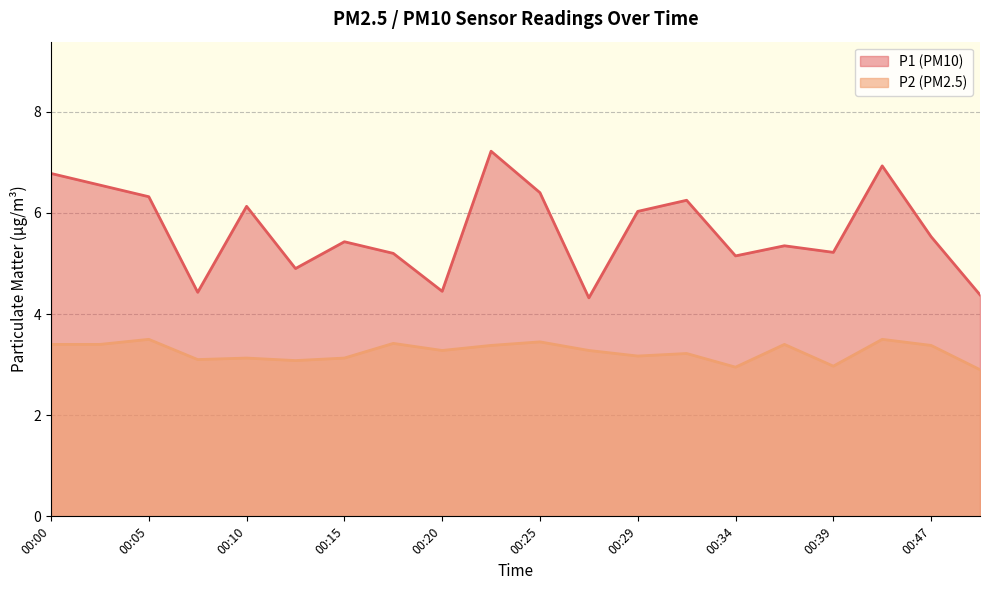

True or false: P2 has more than 0 interior local peaks.

True